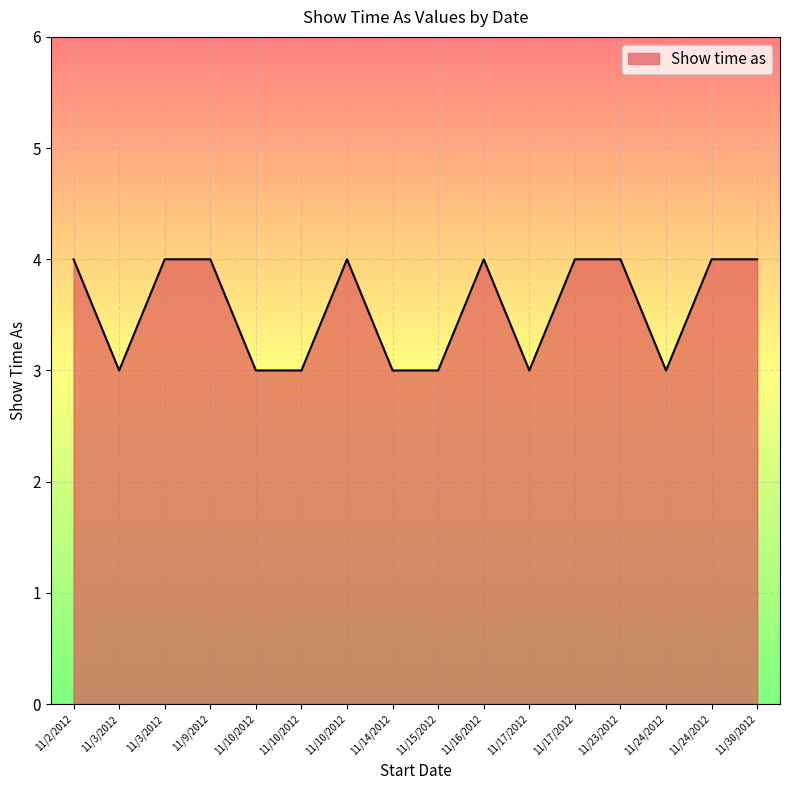

List the labels in order of value, smallest first.

11/3/2012, 11/10/2012, 11/10/2012, 11/14/2012, 11/15/2012, 11/17/2012, 11/24/2012, 11/2/2012, 11/3/2012, 11/9/2012, 11/10/2012, 11/16/2012, 11/17/2012, 11/23/2012, 11/24/2012, 11/30/2012